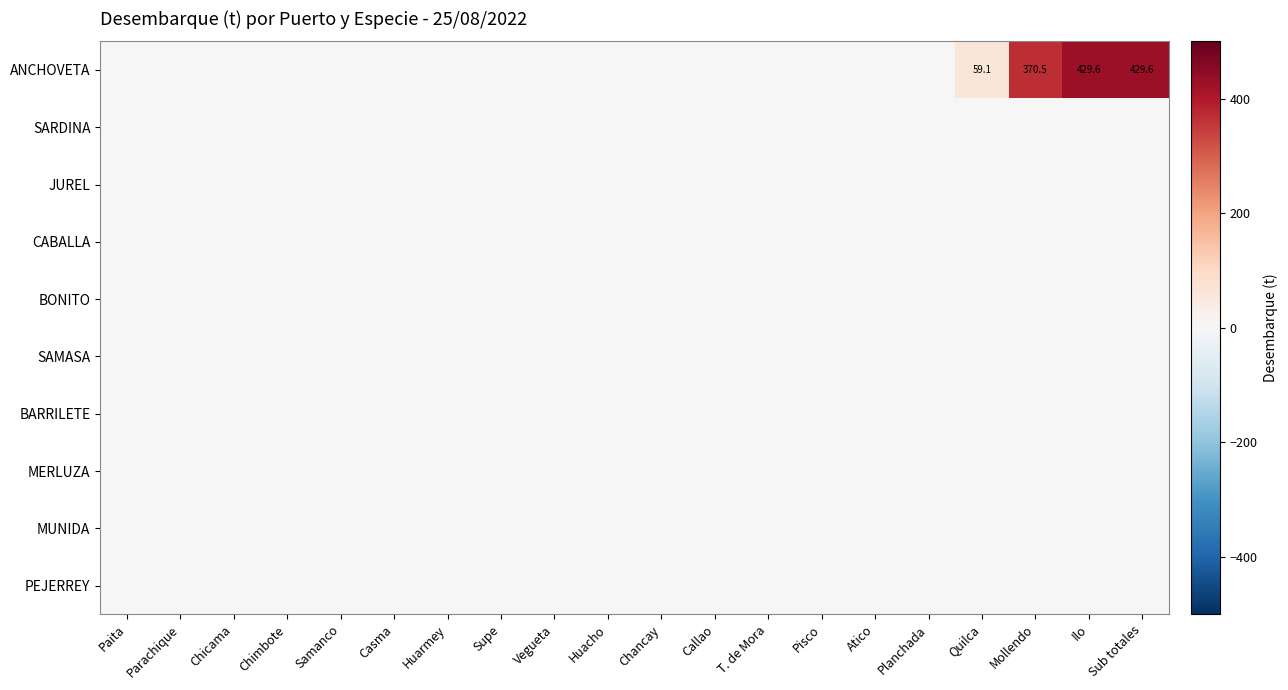

Is it true that JUREL equals 0.0 at Vegueta?

True